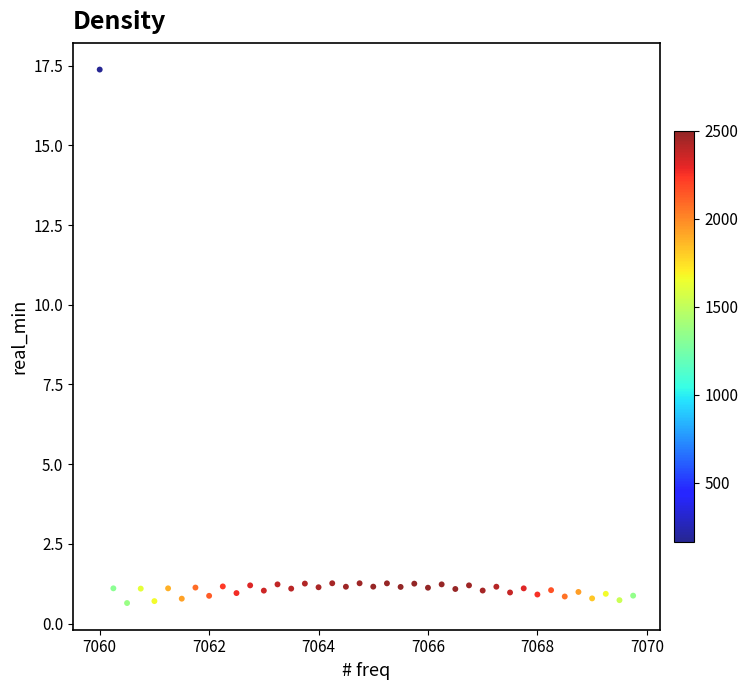

What is the range of Y values (max minus min)?

16.7